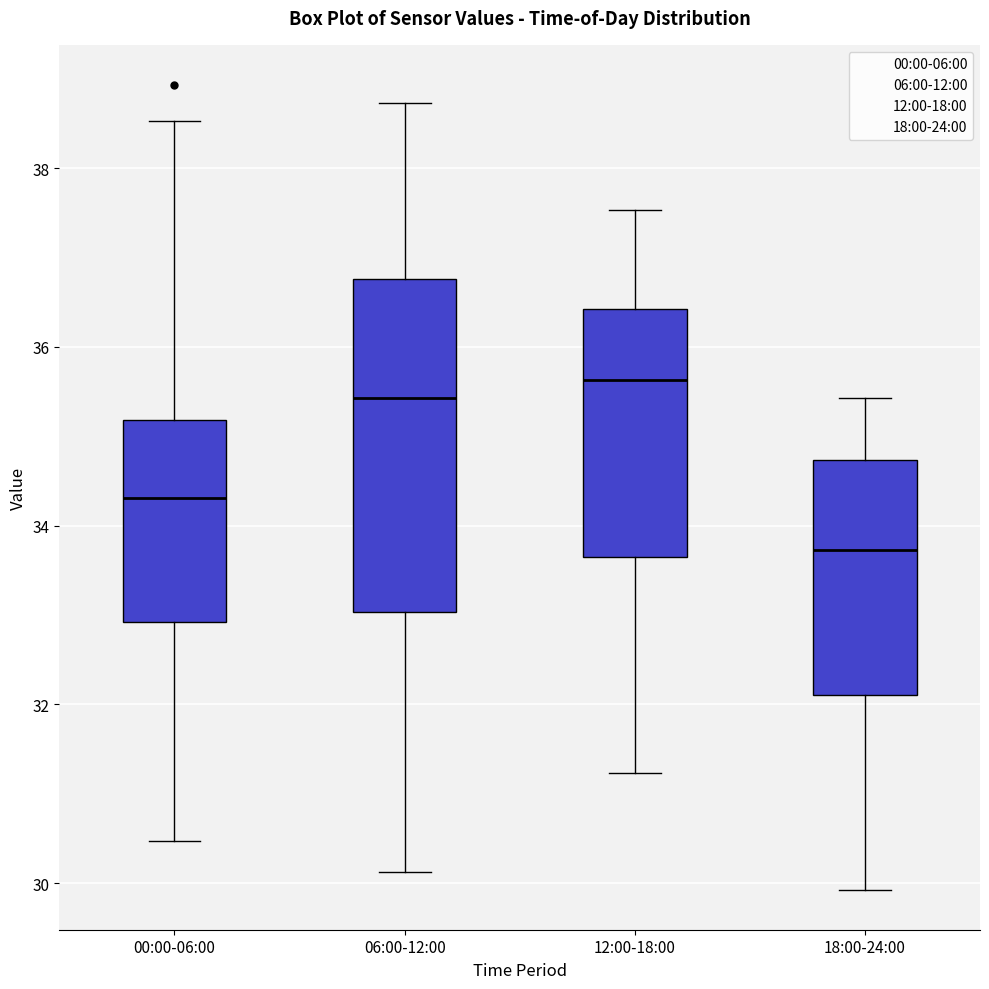

Which box has the highest median line?

12:00-18:00